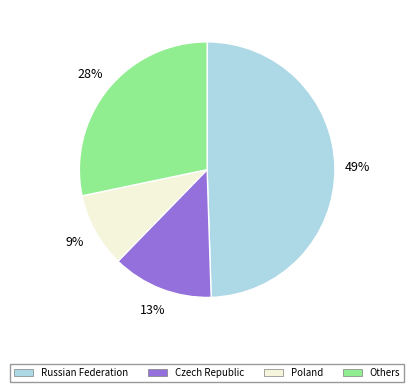

Is there a majority slice in this chart?

No